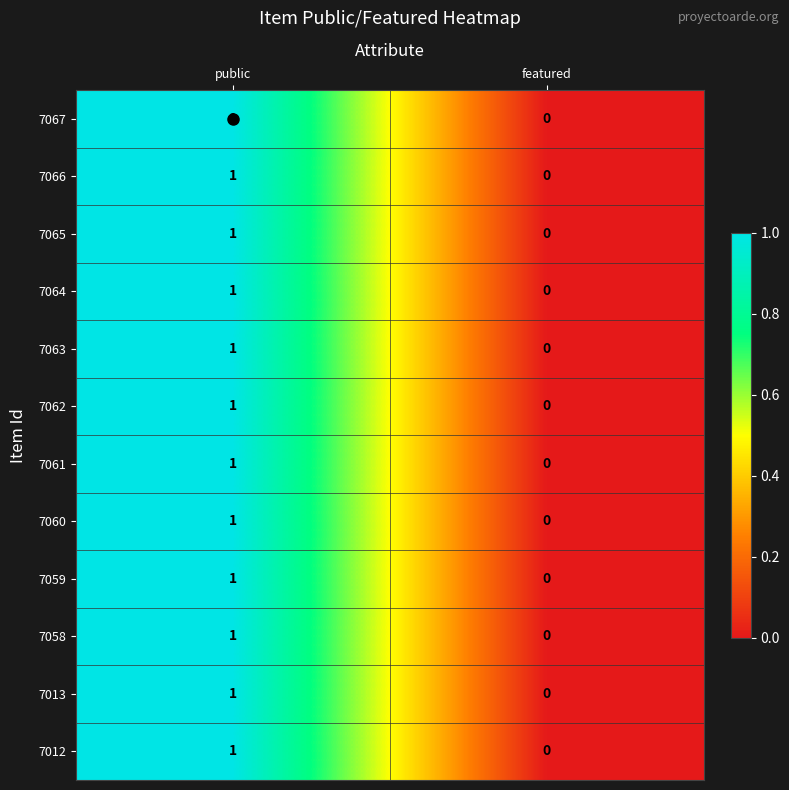

At which category is the sum across all series the highest?

public